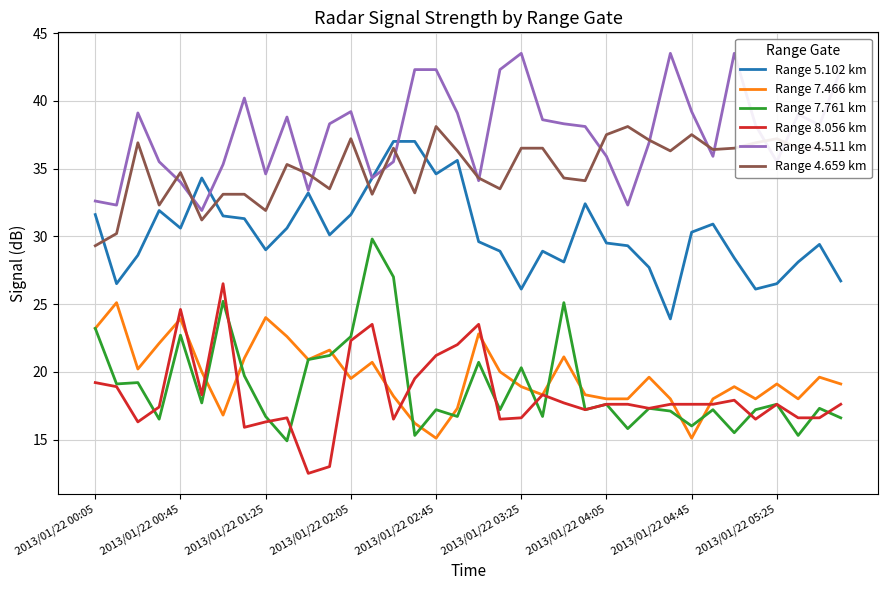

True or false: Range 7.761 km and Range 5.102 km intersect in this chart.

False